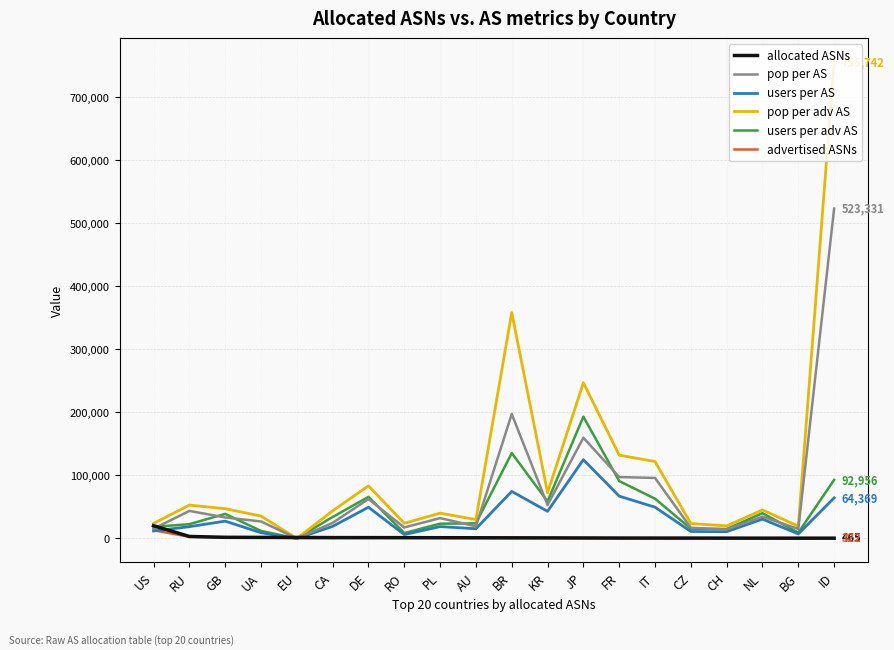

How many positive values does the users per AS series have?

19